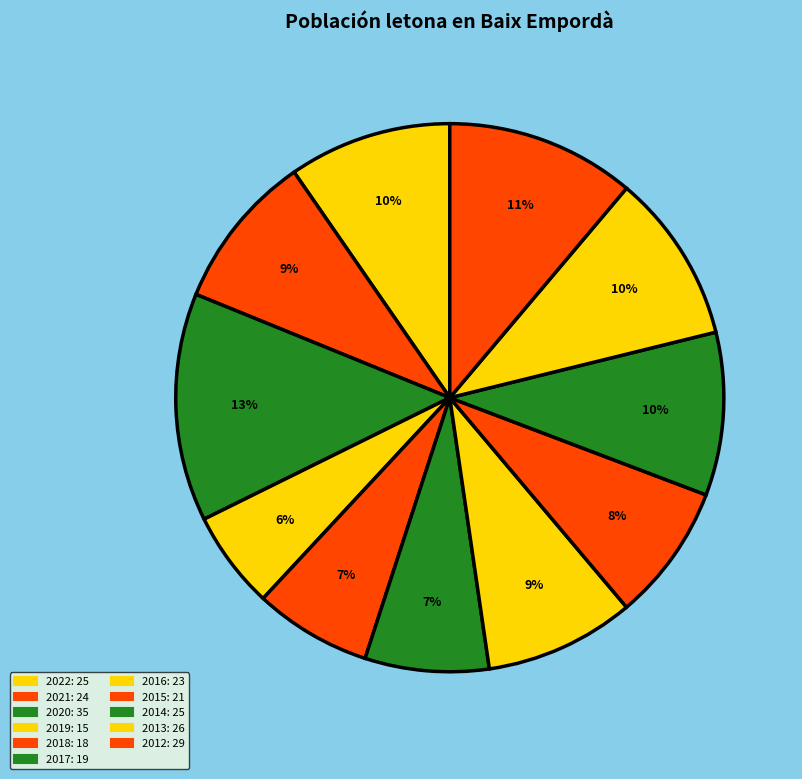

Which slice is the smallest?

2019